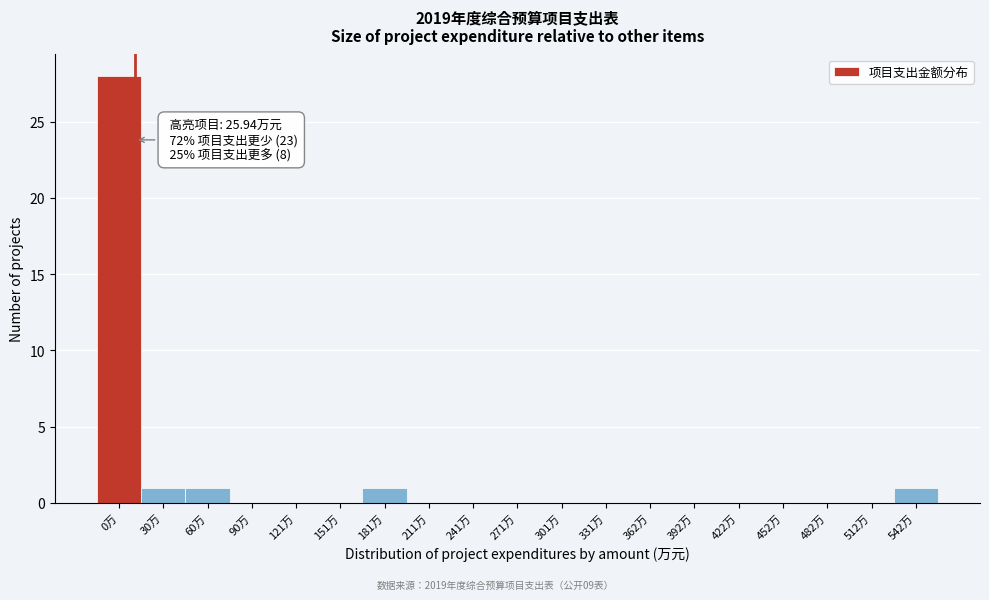

Reading right to left, list all the values displayed in this chart.

542万=1	512万=0	482万=0	452万=0	422万=0	392万=0	362万=0	331万=0	301万=0	271万=0	241万=0	211万=0	181万=1	151万=0	121万=0	90万=0	60万=1	30万=1	0万=28